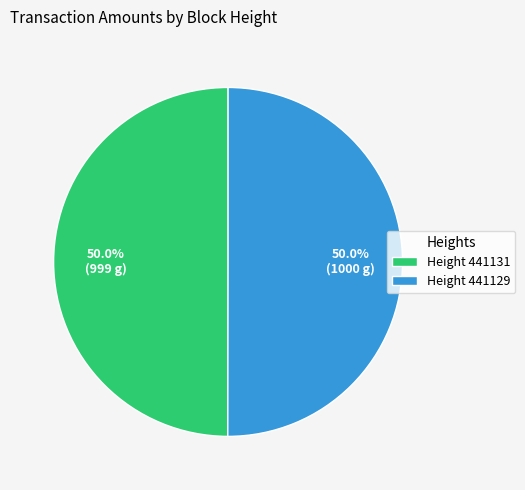

What percentage do Height 441131 and Height 441129 together represent?

100.0%